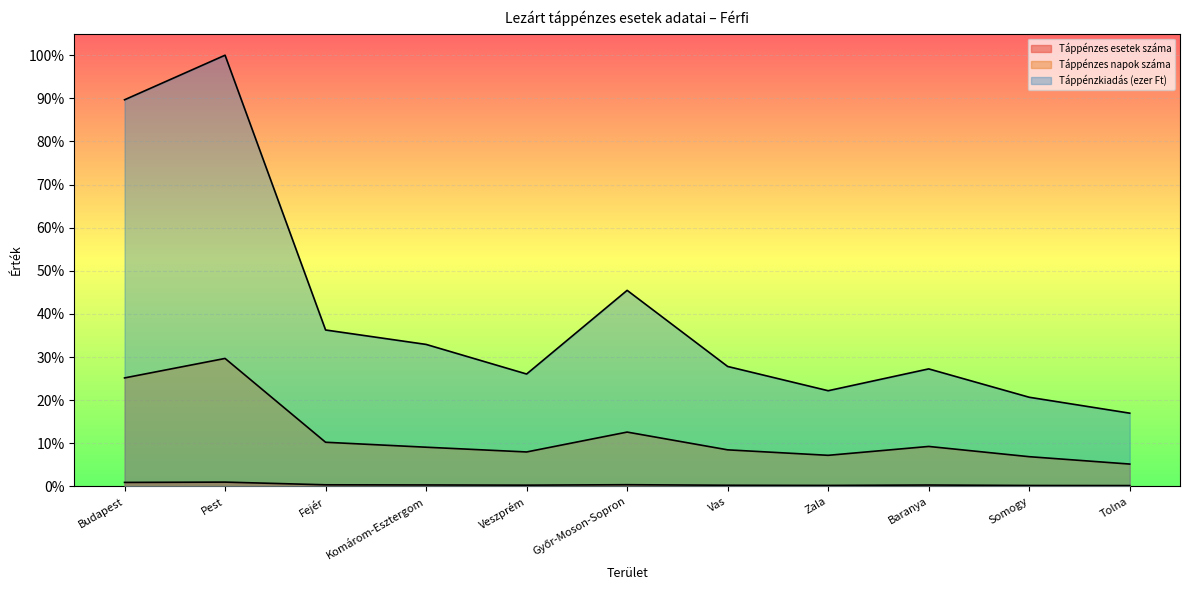

The Táppénzes napok száma series shows 0.1 at Veszprém. True or false?

True